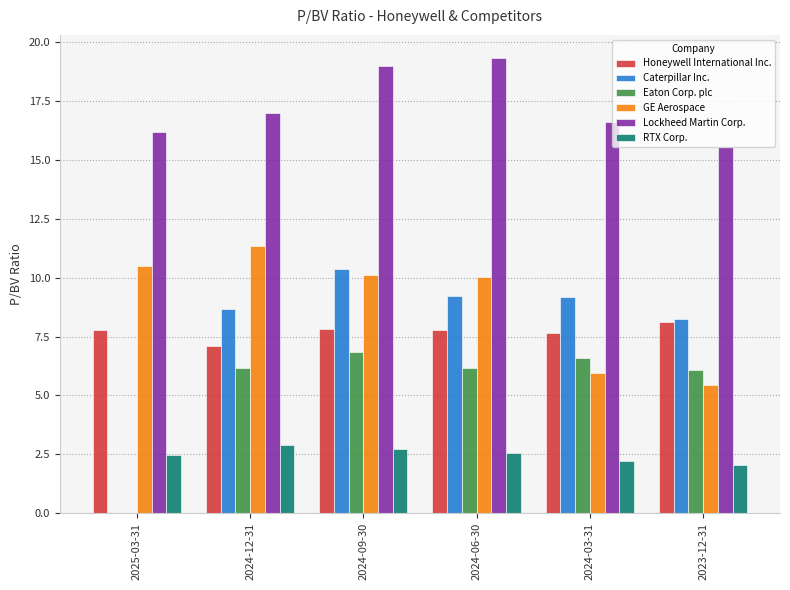

Between 2024-12-31 and 2023-12-31, which series saw the biggest shift?

GE Aerospace